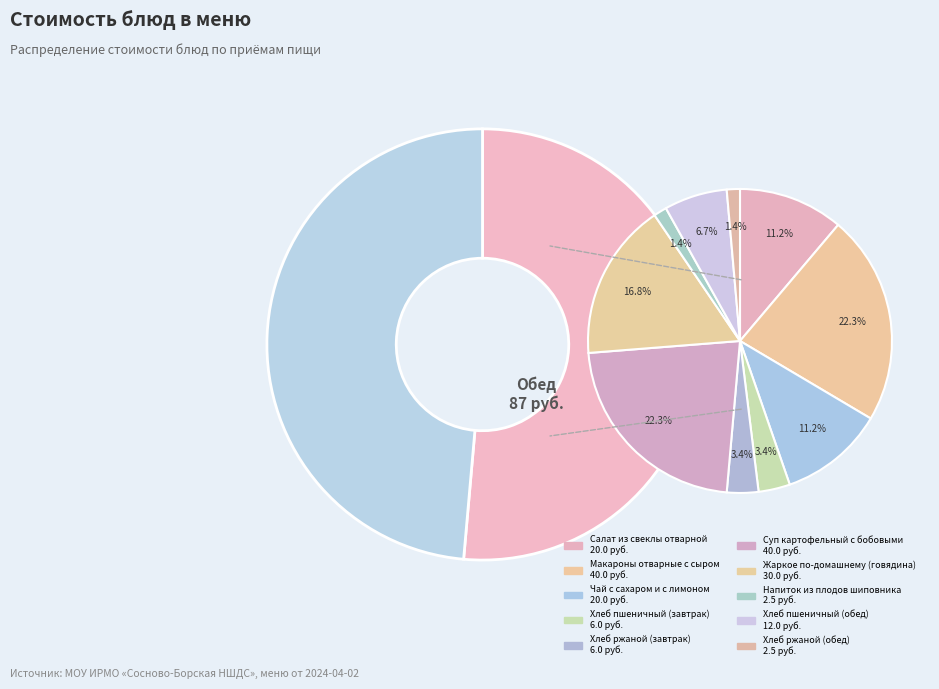

Between Чай с сахаром и с лимоном and Жаркое по-домашнему (говядина), which is larger?

Жаркое по-домашнему (говядина)